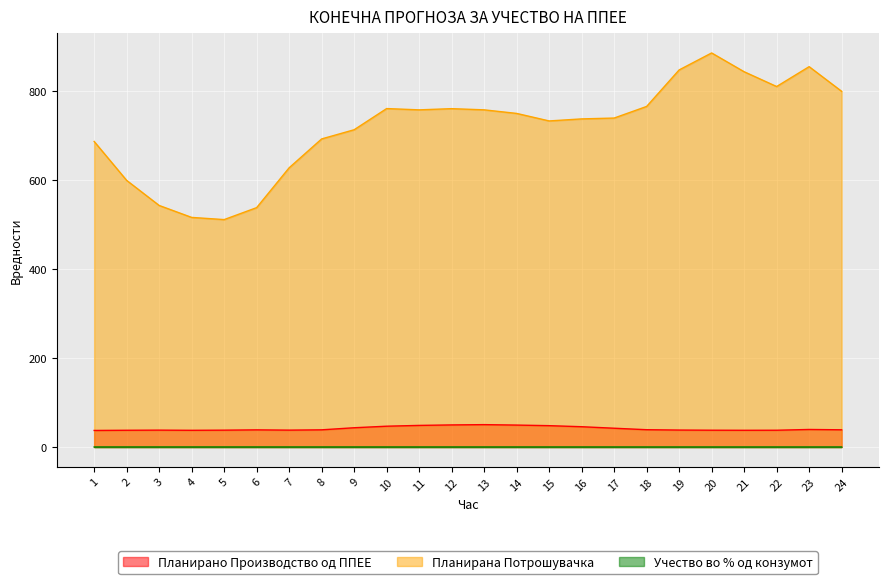

What is the spread (max minus min) of values at 8?

691.8